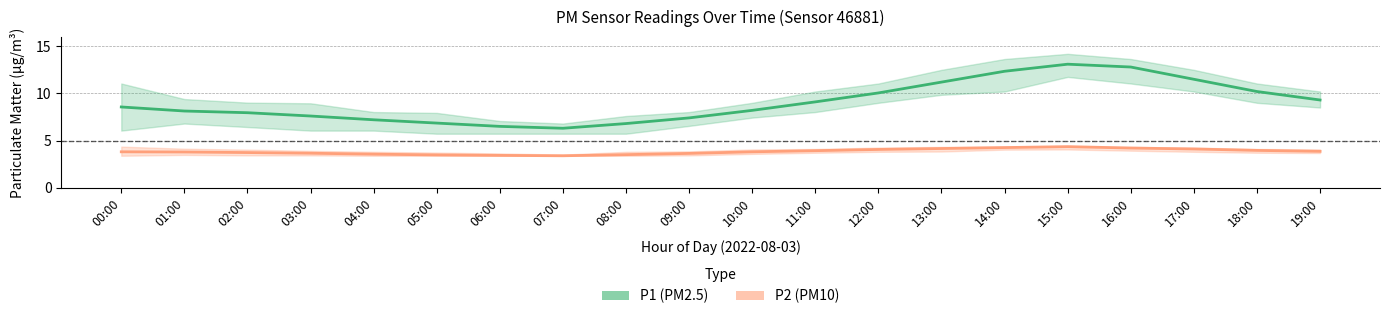

What is the difference between the maximum and second lowest values in the P2 (PM10) series?

0.9